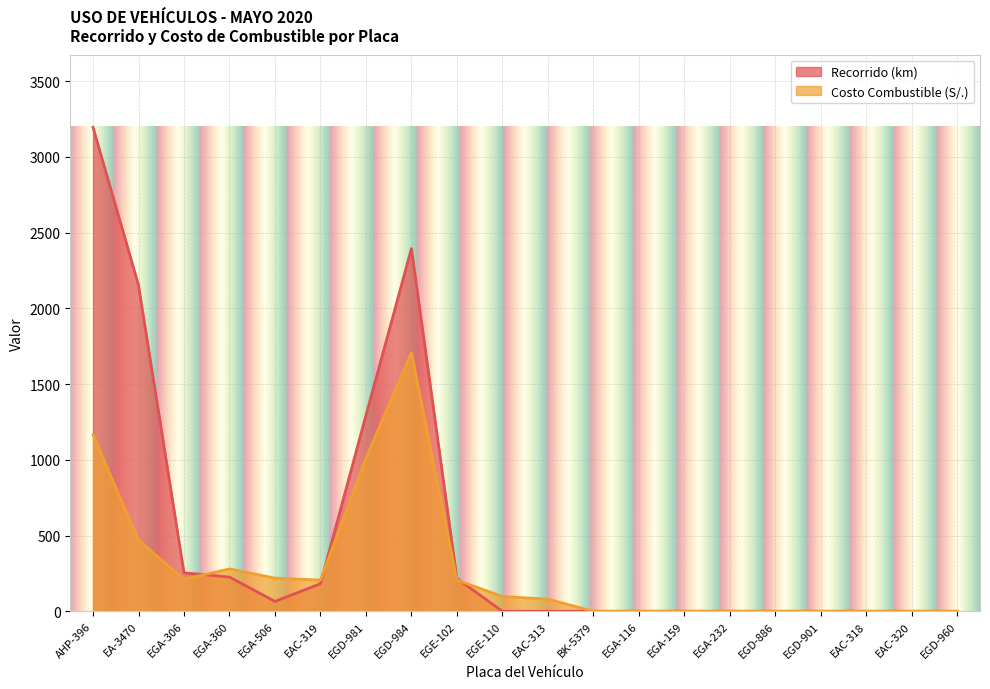

Reading left to right, extract all data points from this chart.

Recorrido (km): AHP-396=3196.0	EA-3470=2153.0	EGA-306=254.0	EGA-360=226.0	EGA-506=65.0	EAC-319=182.0	EGD-981=1293.0	EGD-984=2395.0	EGE-102=217.0	EGE-110=0.0	EAC-313=0.0	BK-5379=0.0	EGA-116=0.0	EGA-159=0.0	EGA-232=0.0	EGD-886=0.0	EGD-901=0.0	EAC-318=0.0	EAC-320=0.0	EGD-960=0.0
Costo Combustible (S/.): AHP-396=1165.8	EA-3470=467.9	EGA-306=211.6	EGA-360=279.8	EGA-506=218.8	EAC-319=205.8	EGD-981=1011.4	EGD-984=1707.8	EGE-102=205.8	EGE-110=97.8	EAC-313=80.2	BK-5379=0.0	EGA-116=0.0	EGA-159=0.0	EGA-232=0.0	EGD-886=0.0	EGD-901=0.0	EAC-318=0.0	EAC-320=0.0	EGD-960=0.0